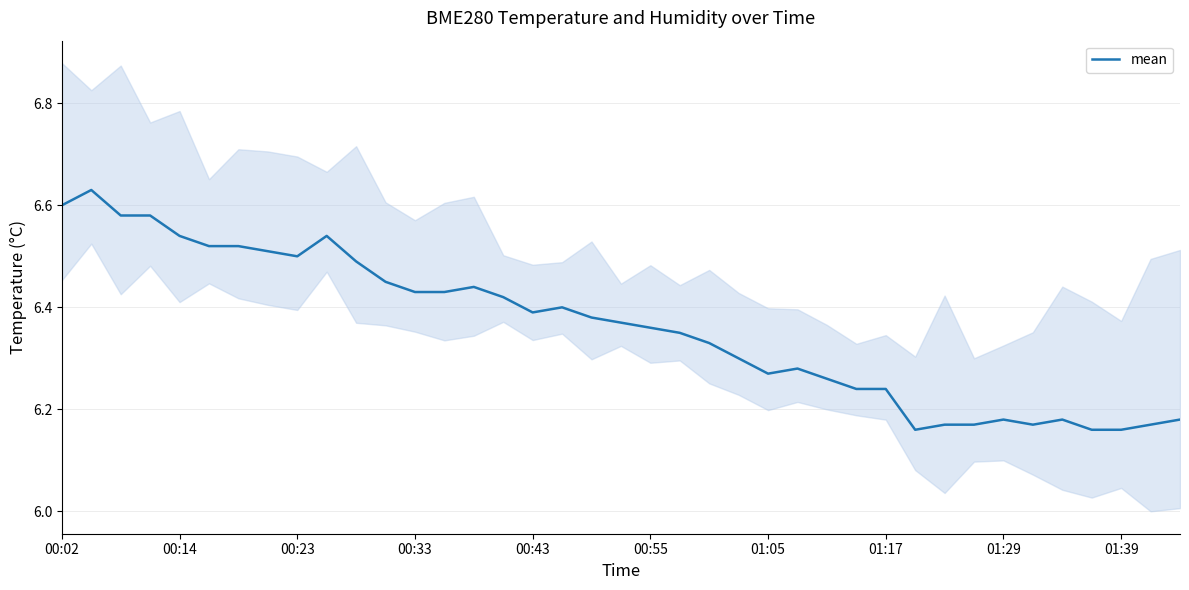

What is the ratio of the value at 11 to the value at 01:17?

1.0